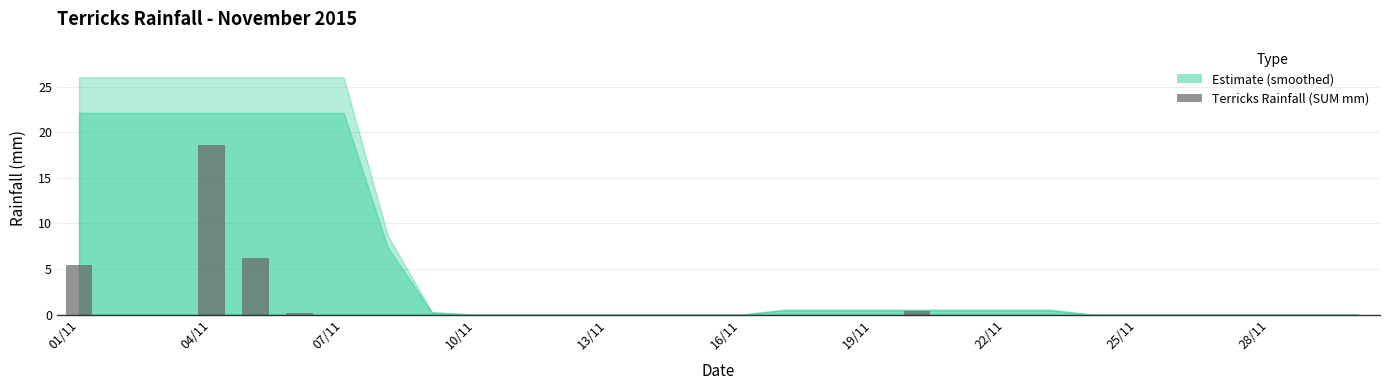

What is the greatest value displayed?

18.6